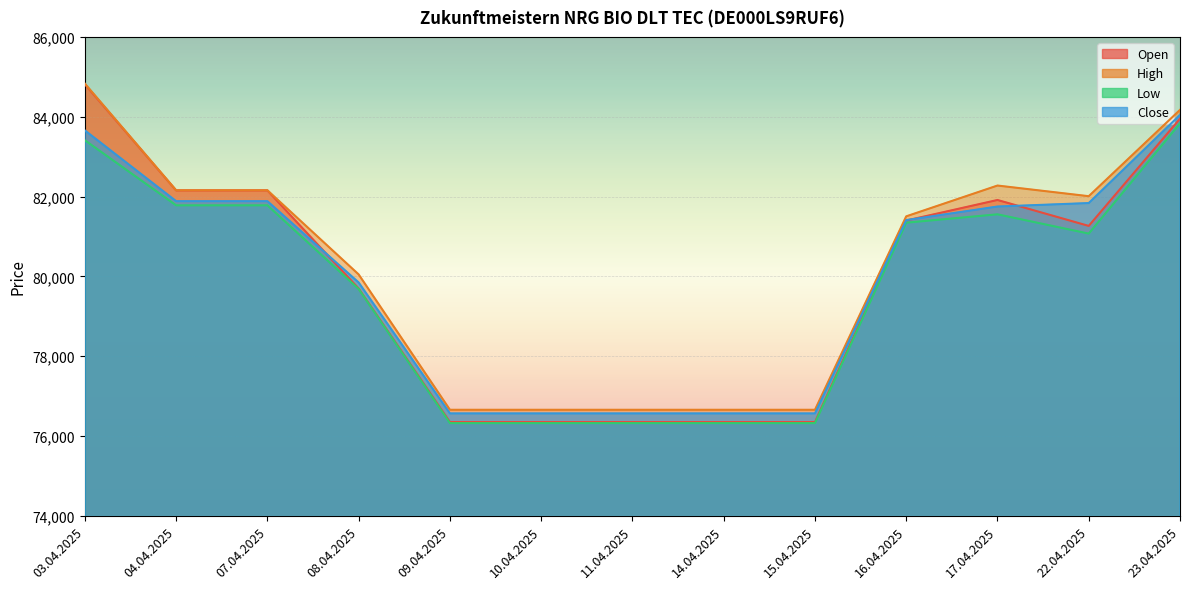

Which series has the largest total across all categories?

High